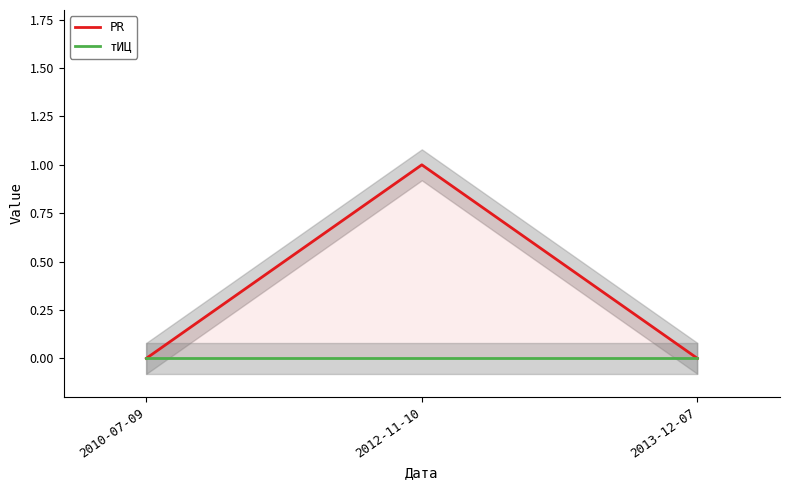

List the labels in order of PR value, largest first.

2012-11-10, 2010-07-09, 2013-12-07